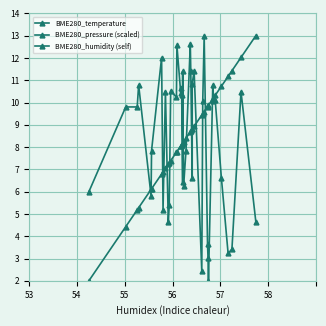

List the series in order of their peak value, highest first.

BME280_temperature, BME280_pressure (scaled), BME280_humidity (self)